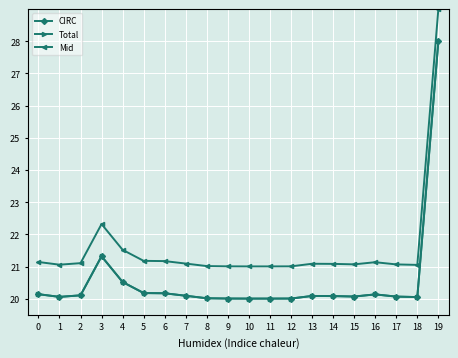

At 11, list the series in order from largest to smallest.

Mid, CIRC, Total